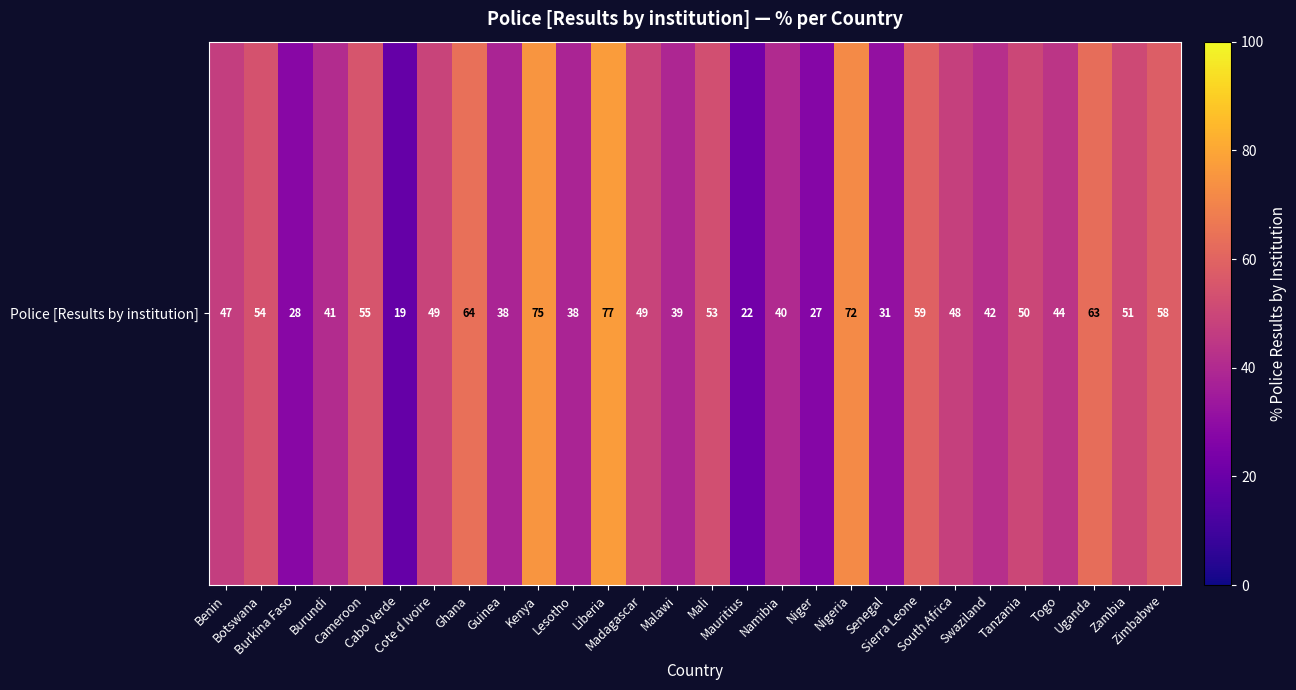

What is the average value?

48